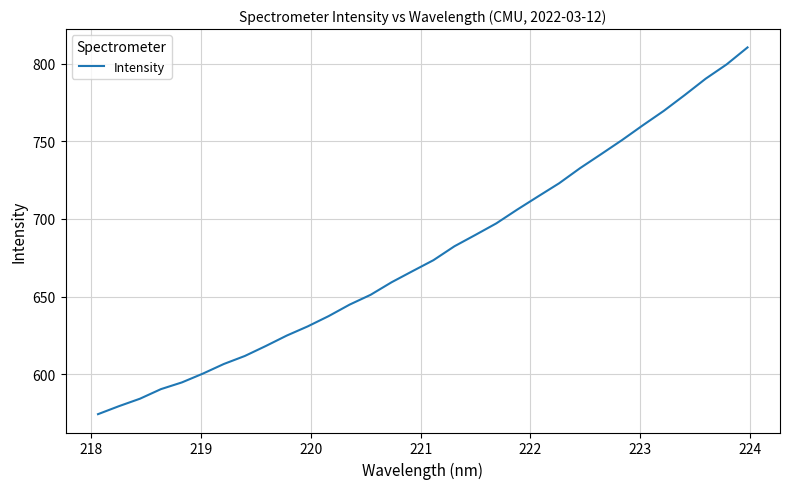

Reading left to right, list all the values displayed in this chart.

574.2	579.3	584.1	590.3	594.7	600.3	606.5	611.7	618.1	624.8	630.8	637.4	644.8	651.1	659.2	666.4	673.5	682.4	689.7	697.2	706.1	714.6	723.0	732.8	741.7	750.8	760.4	769.7	779.9	790.4	799.6	810.6